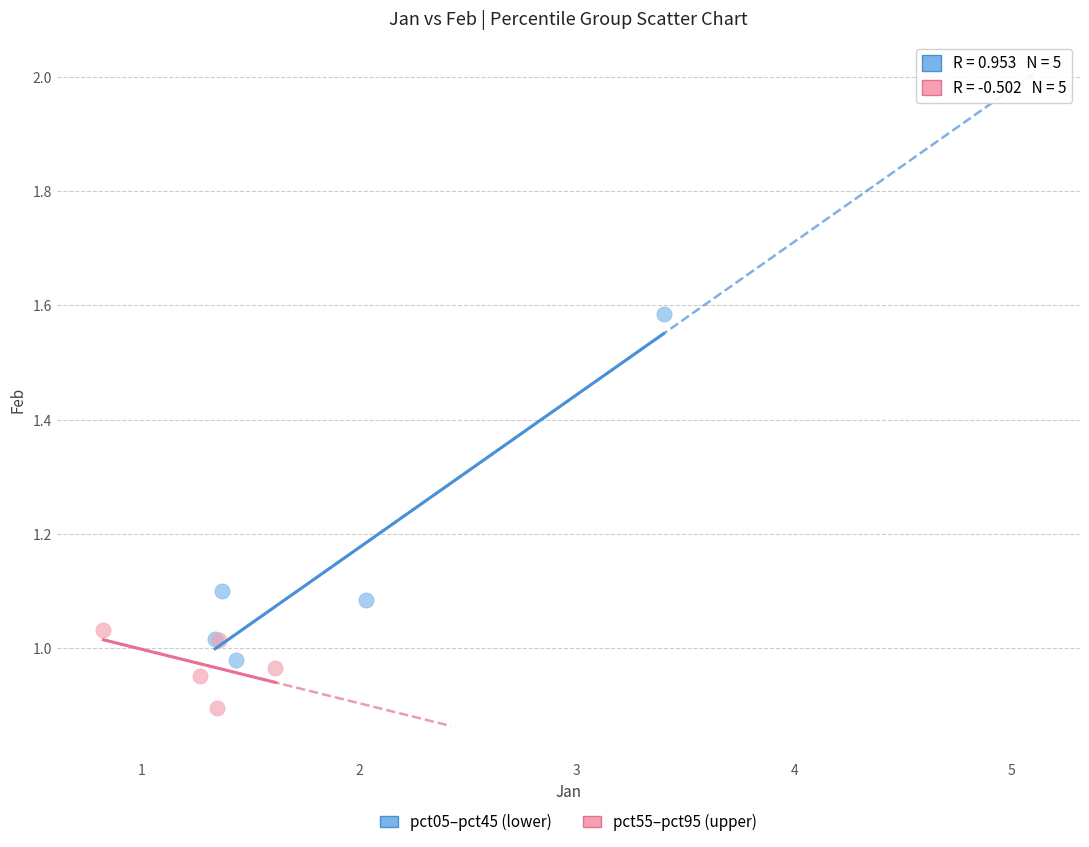

Which series reaches the minimum Y coordinate?

pct55–pct95 (upper)